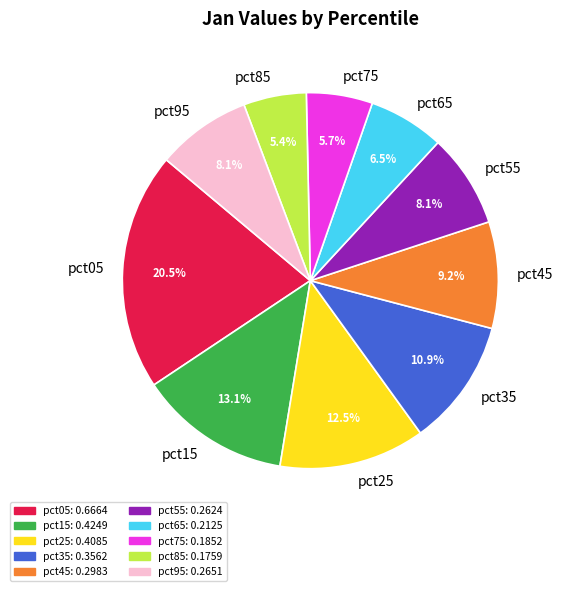

To the nearest percent, what is the average slice percentage?

10%